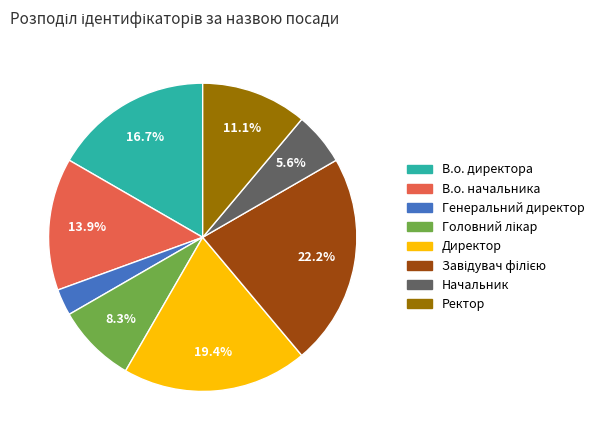

Which has a higher value, Начальник or Директор?

Директор